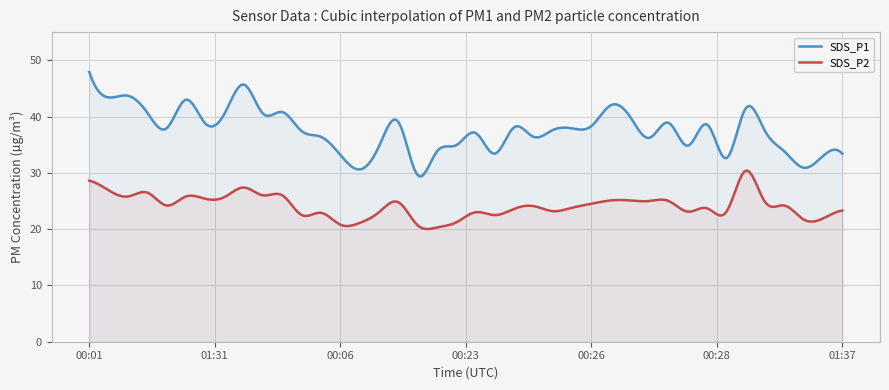

Read the SDS_P2 value at 01:08.

24.1